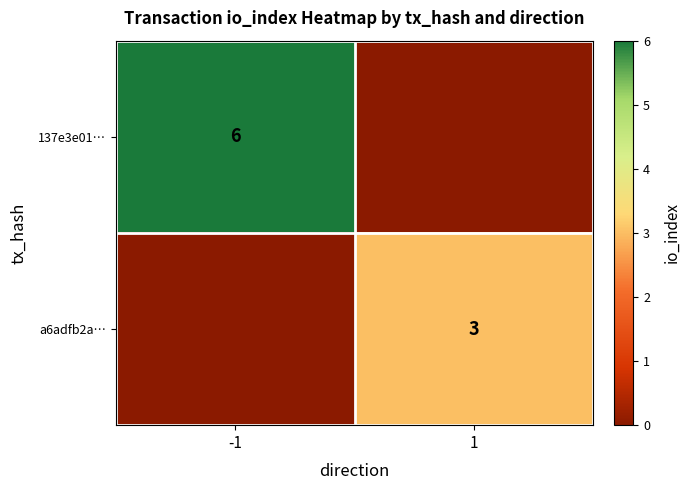

True or false: a6adfb2a… has a value of 3 at 1.

True